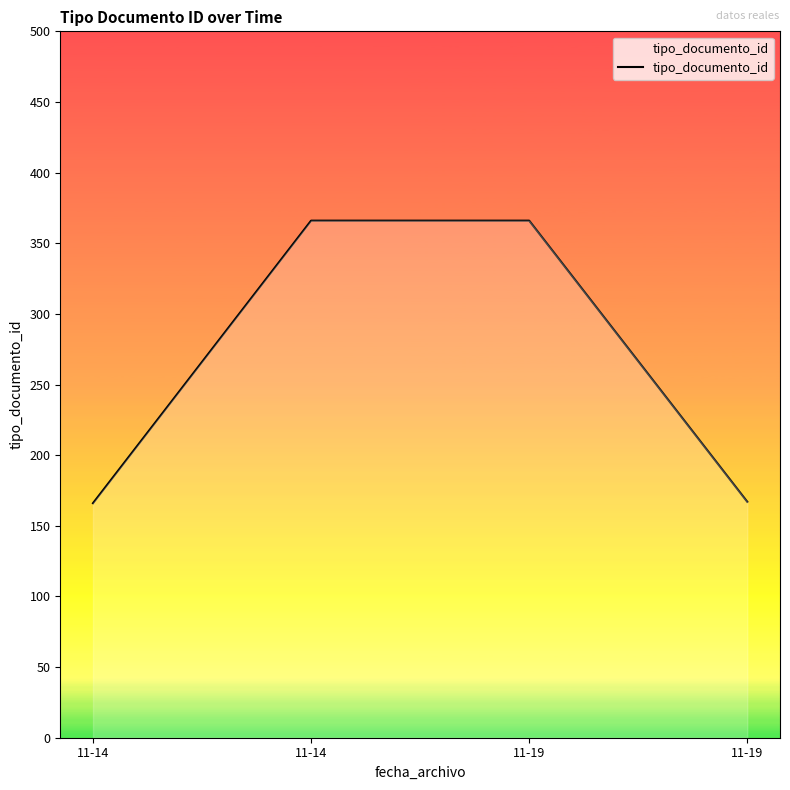

Reading left to right, list all the values displayed in this chart.

166	366	366	167